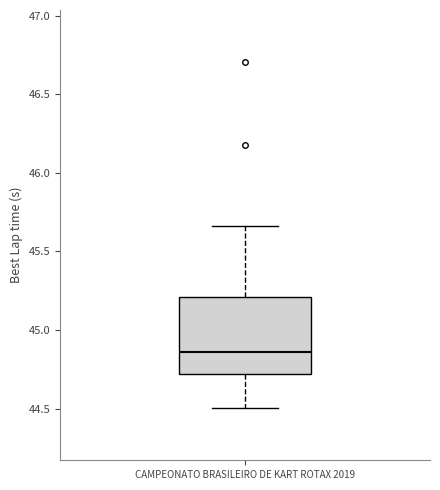

Where is the lower edge of the box for CAMPEONATO BRASILEIRO DE KART ROTAX 2019 on the y-axis? The values are not printed on the chart, so give them approximately, as read against the axis.

44.70